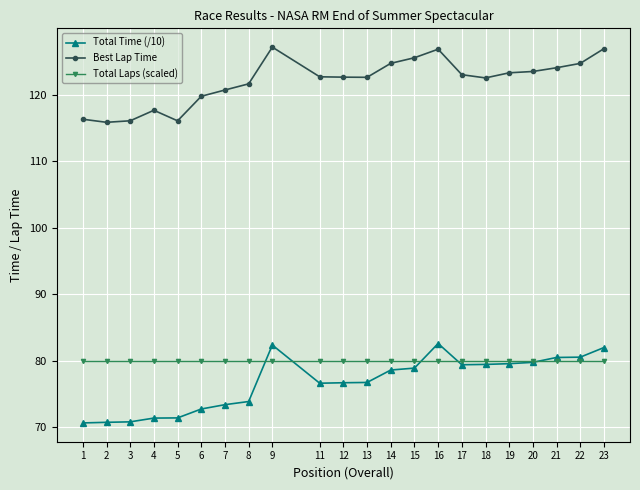

What is the spread (max minus min) of values at 23?

46.9